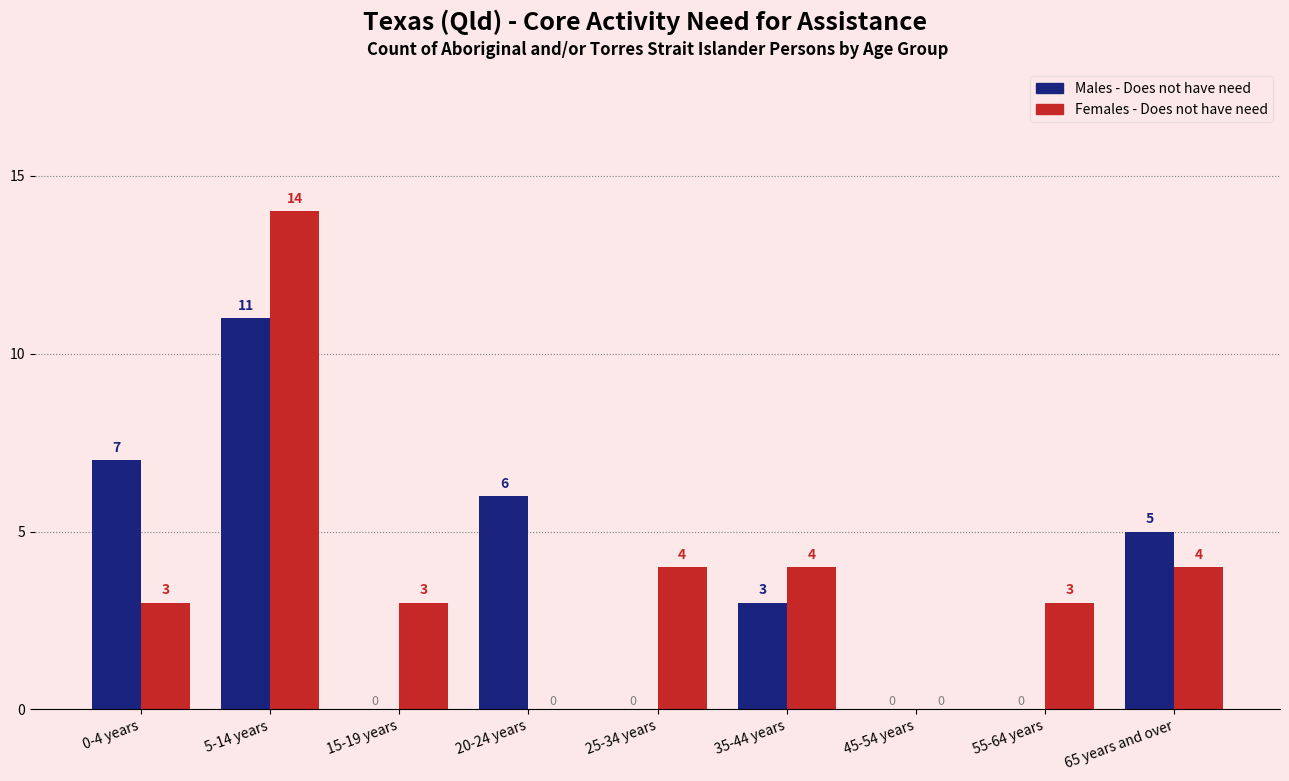

At which category is the sum across all series the highest?

5-14 years